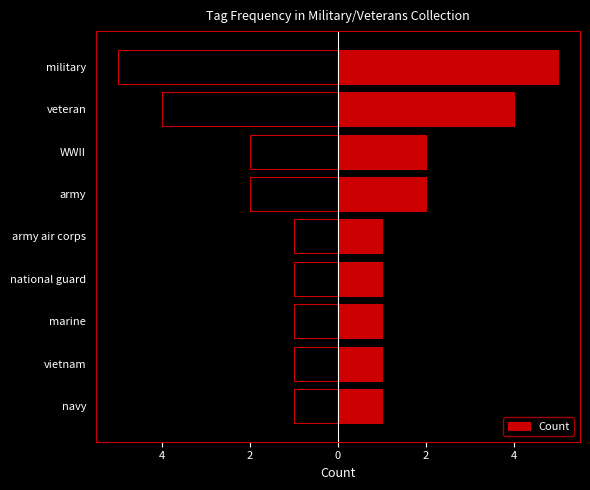

Reading left to right, list all the values displayed in this chart.

1	1	1	1	1	2	2	4	5